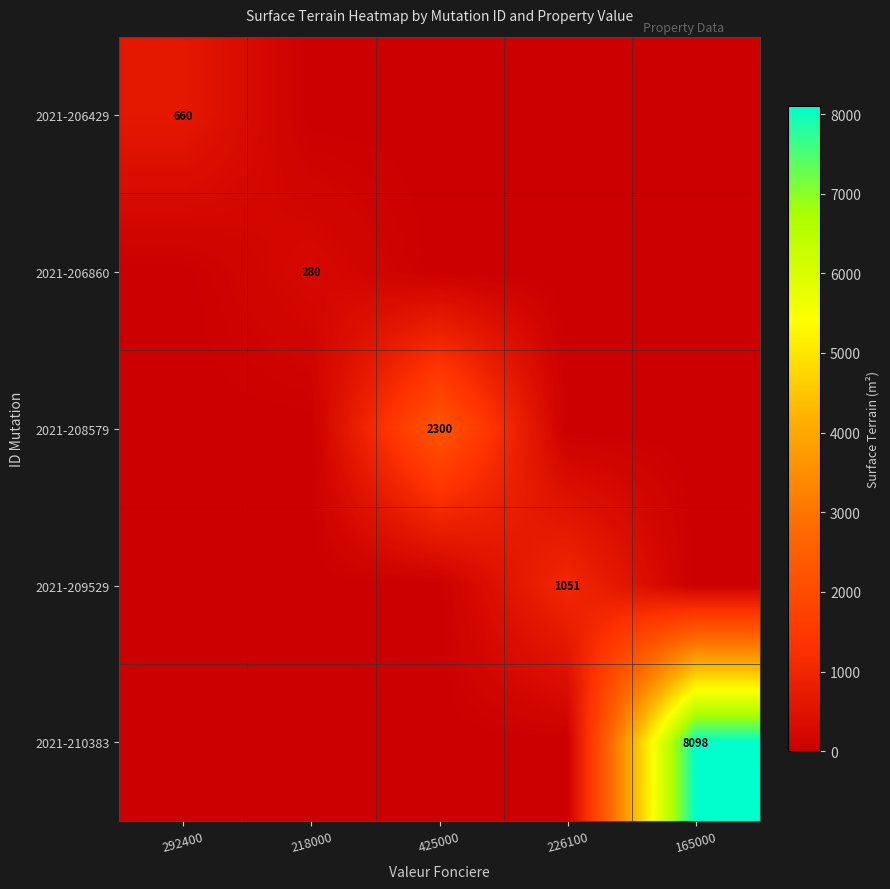

The value of 2021-209529 at 226100 is 376. True or false?

False